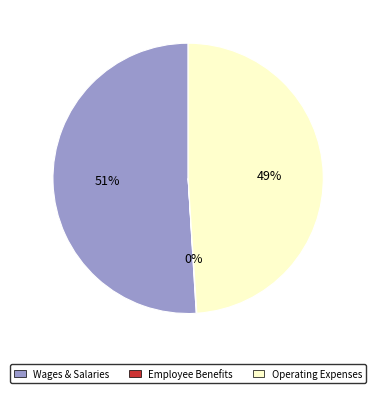

To the nearest percent, what percentage of the pie is Operating Expenses?

49%